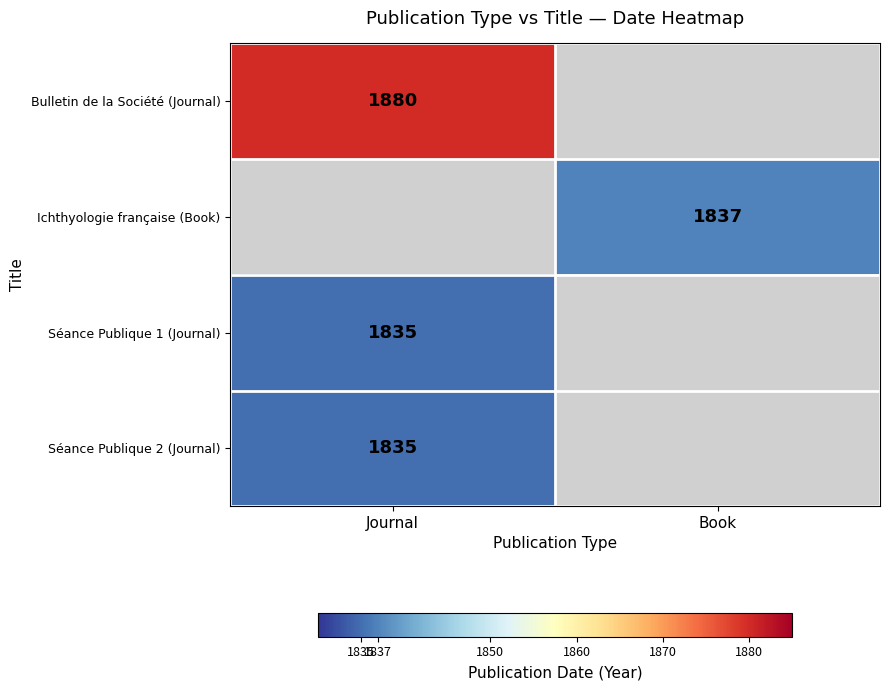

The value of Bulletin de la Société (Journal) at Journal is 1880. True or false?

True